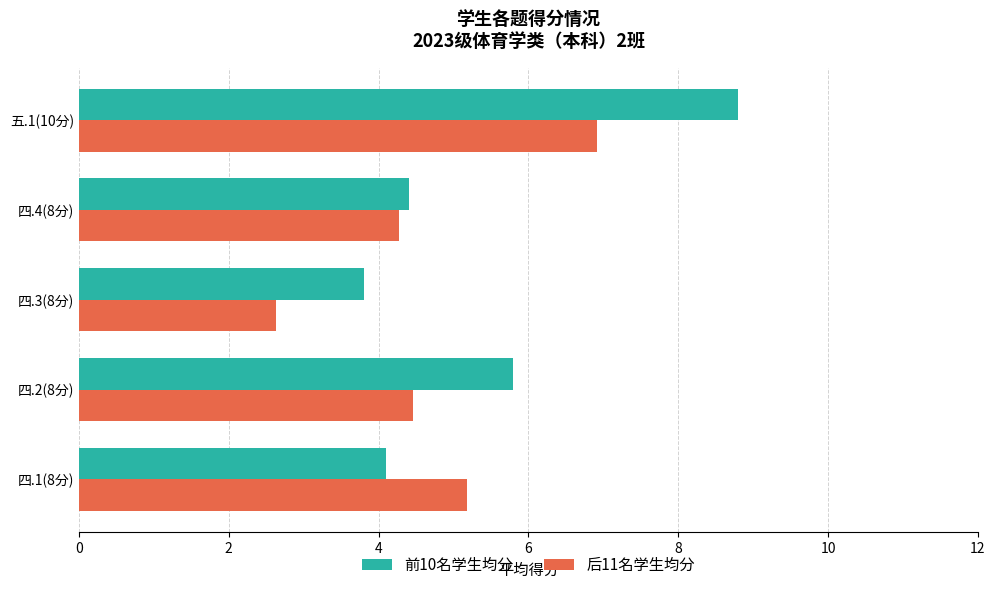

At which category is the sum across all series the highest?

五.1(10分)